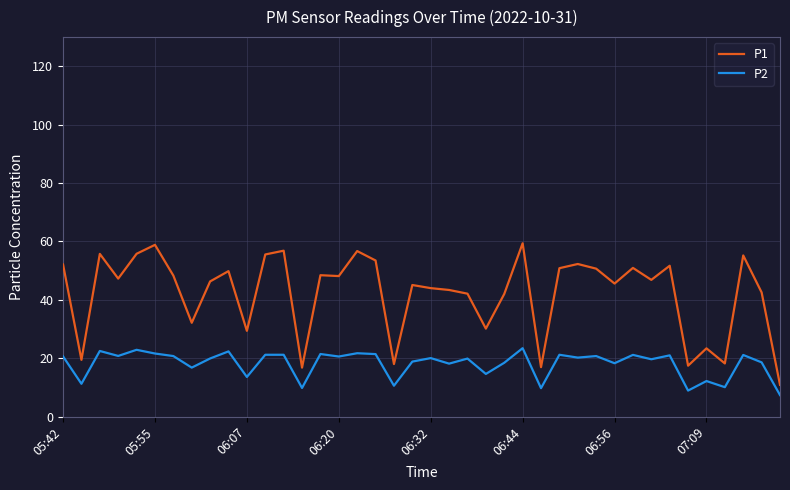

Which series has the largest total across all categories?

P1